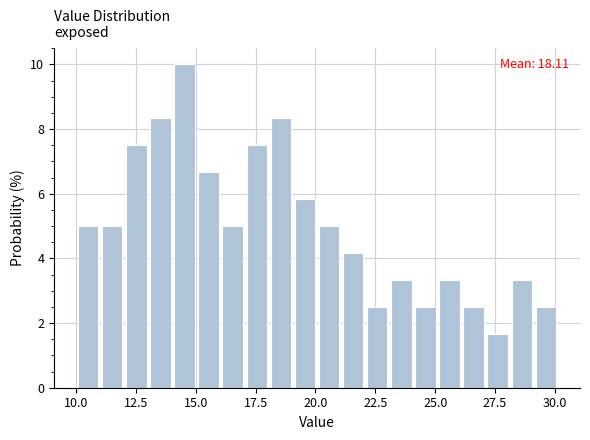

Around what value on the x-axis is the tallest bar? Give the approximate position of its centre, as read against the axis.

14.5